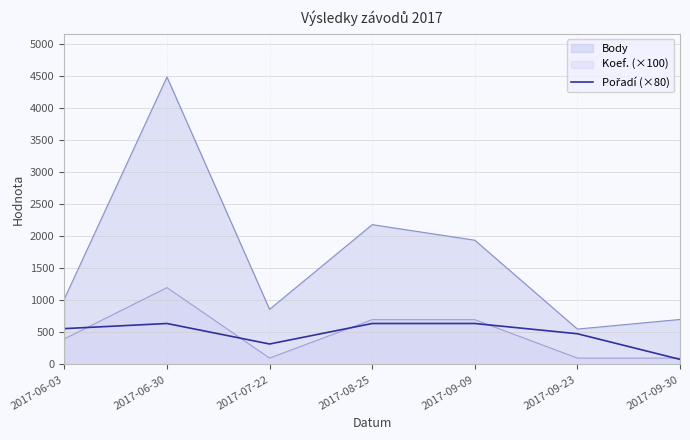

Which has a higher value, 2017-08-25 or 2017-07-22?

2017-08-25